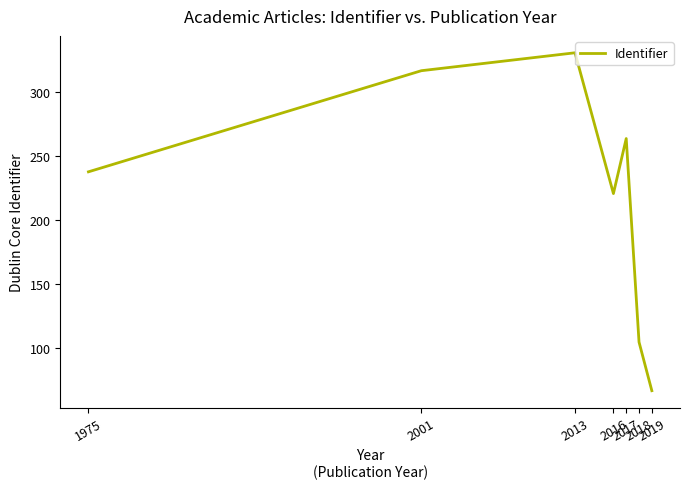

Reading left to right, transcribe all the data shown in this chart.

1975=238	2001=317	2013=331	2016=221	2017=264	2018=105	2019=67